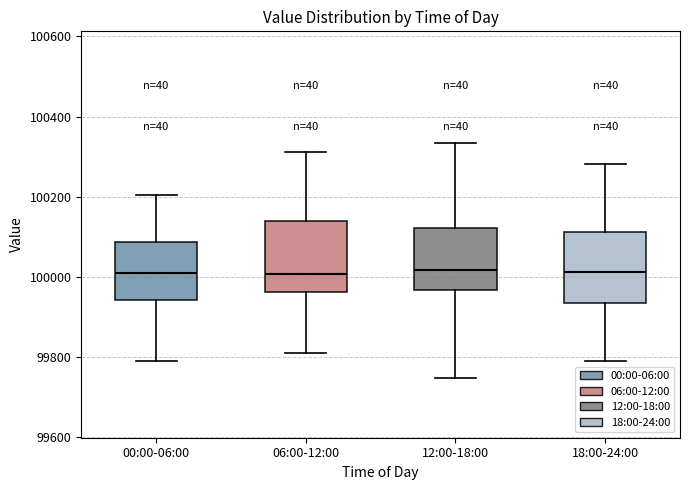

Reading left to right, transcribe this box plot: for each box, give where its median line is, the range the box spans, and where its two whiskers end, as read against the y-axis. The values are not printed on the chart, so give them approximately, as read against the axis.

00:00-06:00: median 100020, box 99940 to 100080, whiskers 99780 to 100200
06:00-12:00: median 100000, box 99960 to 100140, whiskers 99800 to 100320
12:00-18:00: median 100020, box 99960 to 100120, whiskers 99740 to 100340
18:00-24:00: median 100020, box 99940 to 100120, whiskers 99780 to 100280